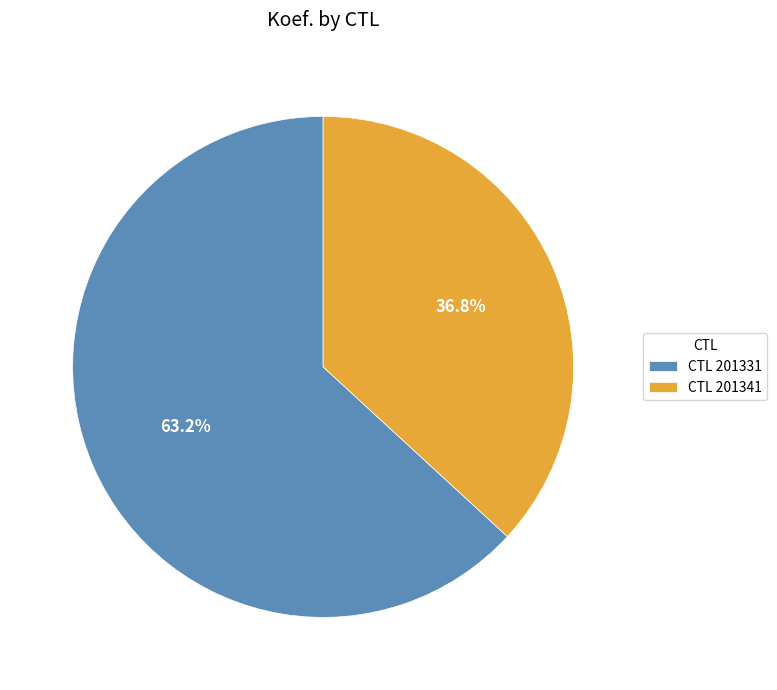

How many segments does this pie chart have?

2